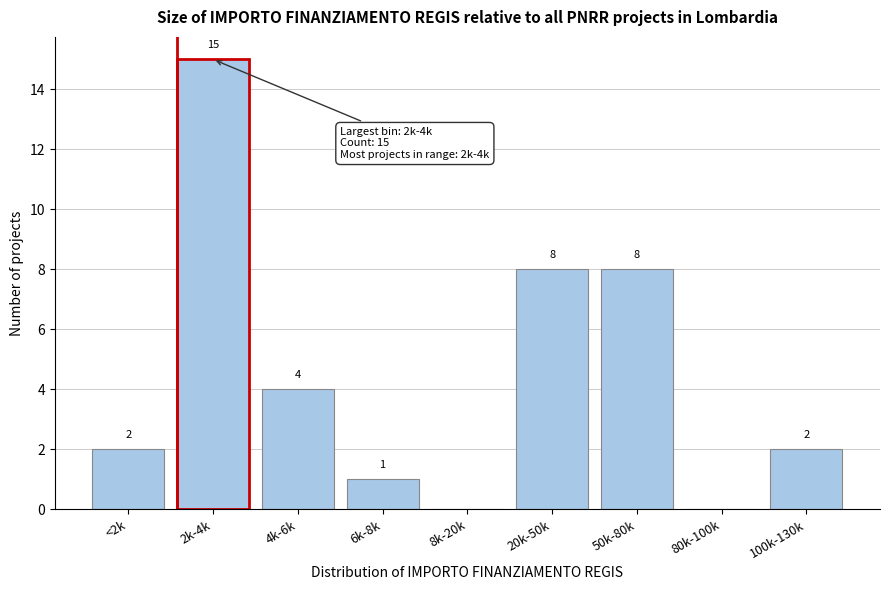

Reading left to right, transcribe all the data shown in this chart.

<2k=2	2k-4k=15	4k-6k=4	6k-8k=1	8k-20k=0	20k-50k=8	50k-80k=8	80k-100k=0	100k-130k=2